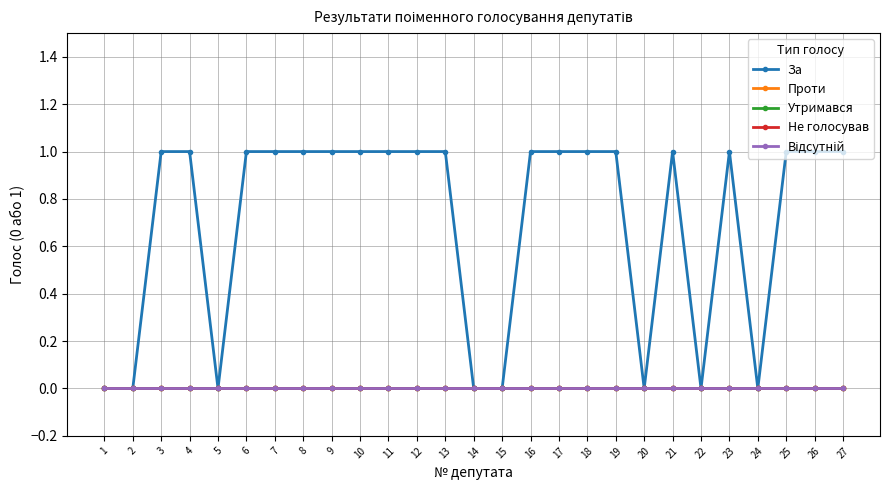

What is the approximate value of За at 23?

1